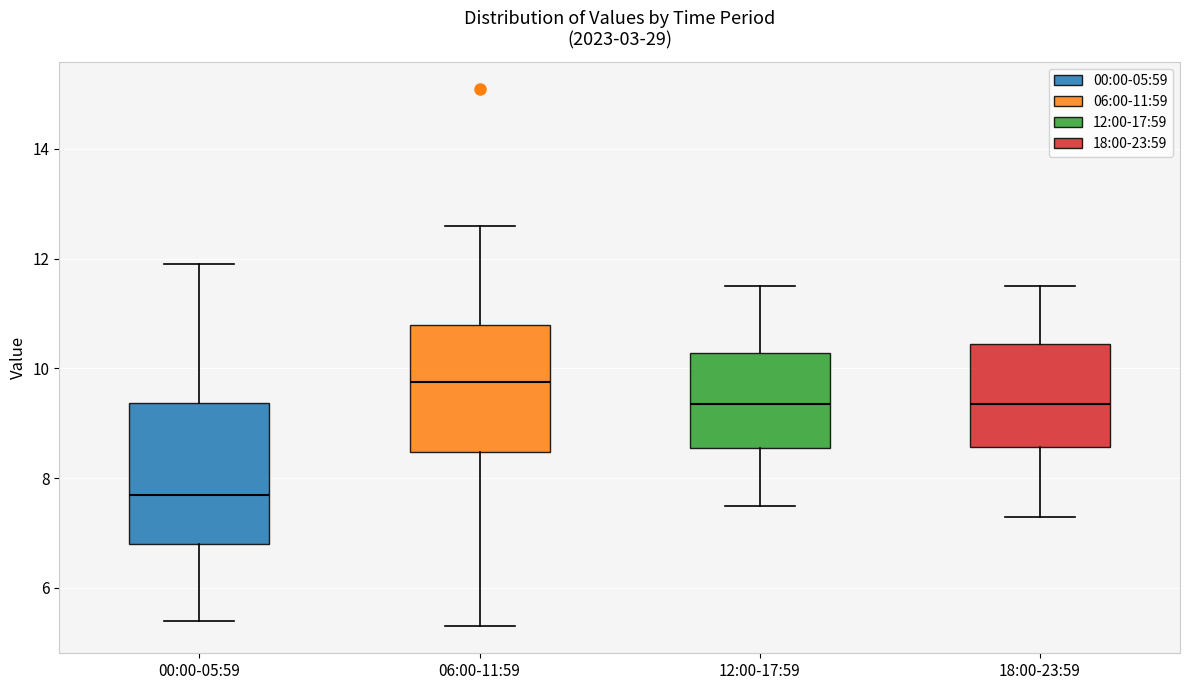

Which box is the tallest, from its lower edge to its upper edge?

00:00-05:59